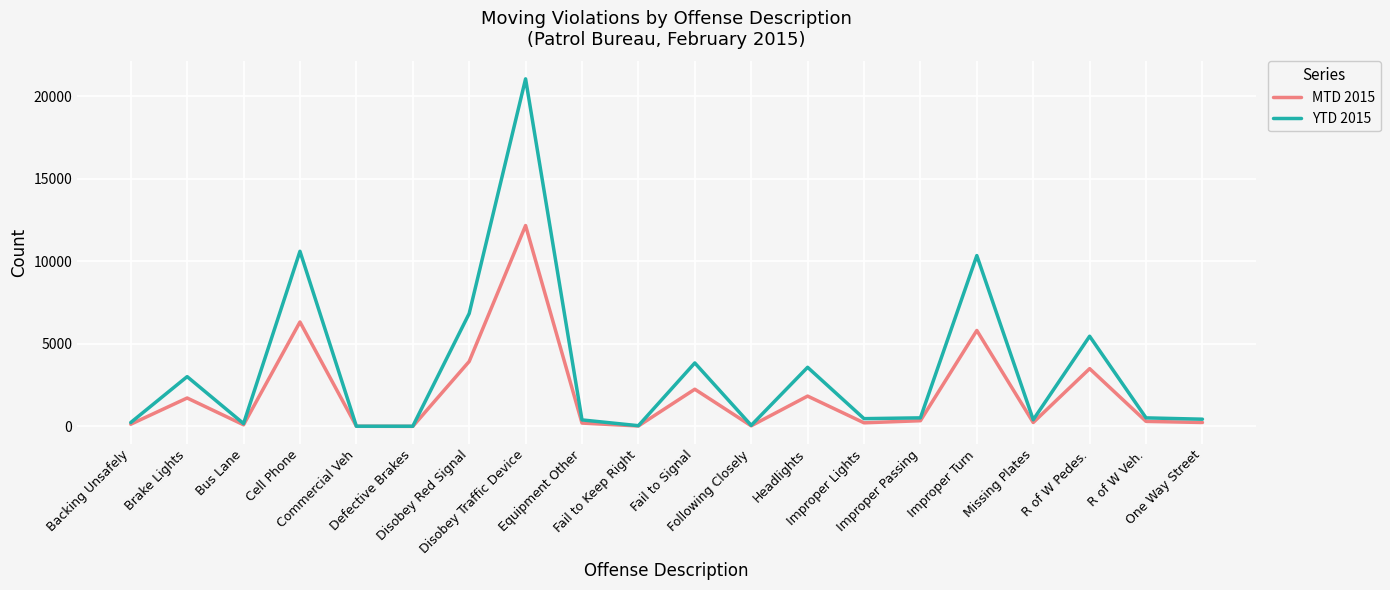

Where is the first local minimum for YTD 2015?

Bus Lane